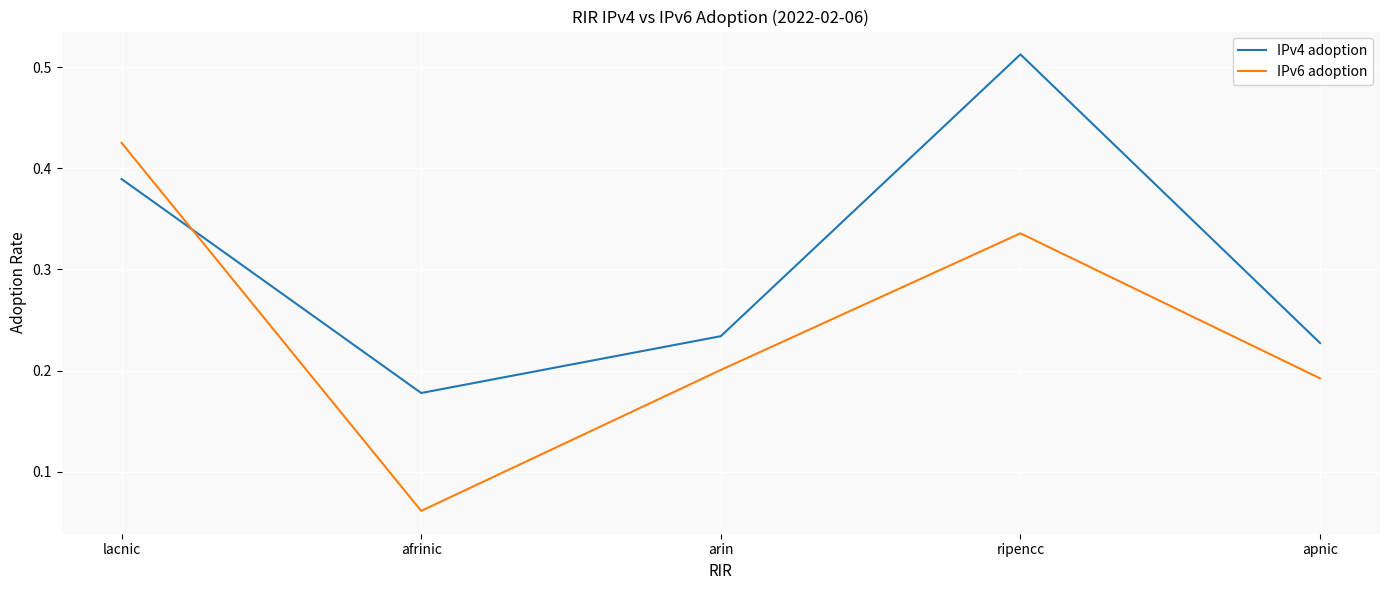

True or false: IPv6 adoption has a value of 0.2 at arin.

True